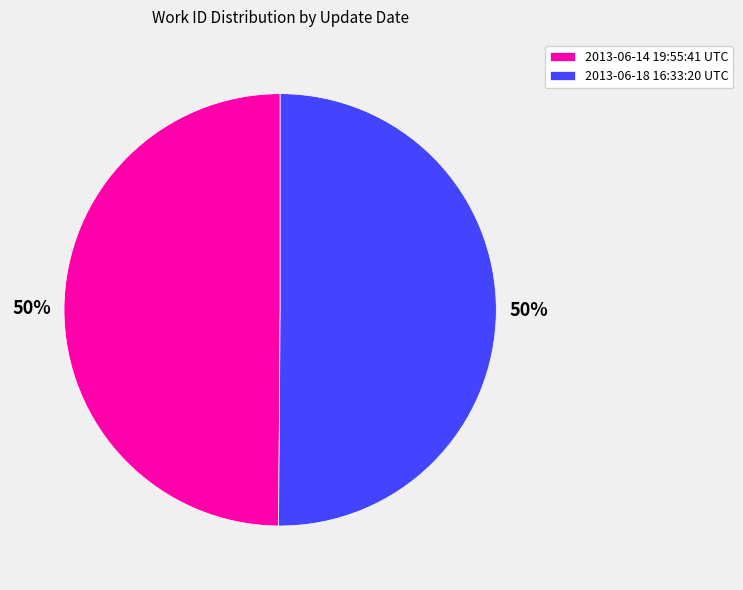

Combined, do 2013-06-18 16:33:20 UTC and 2013-06-14 19:55:41 UTC account for over 50%?

Yes